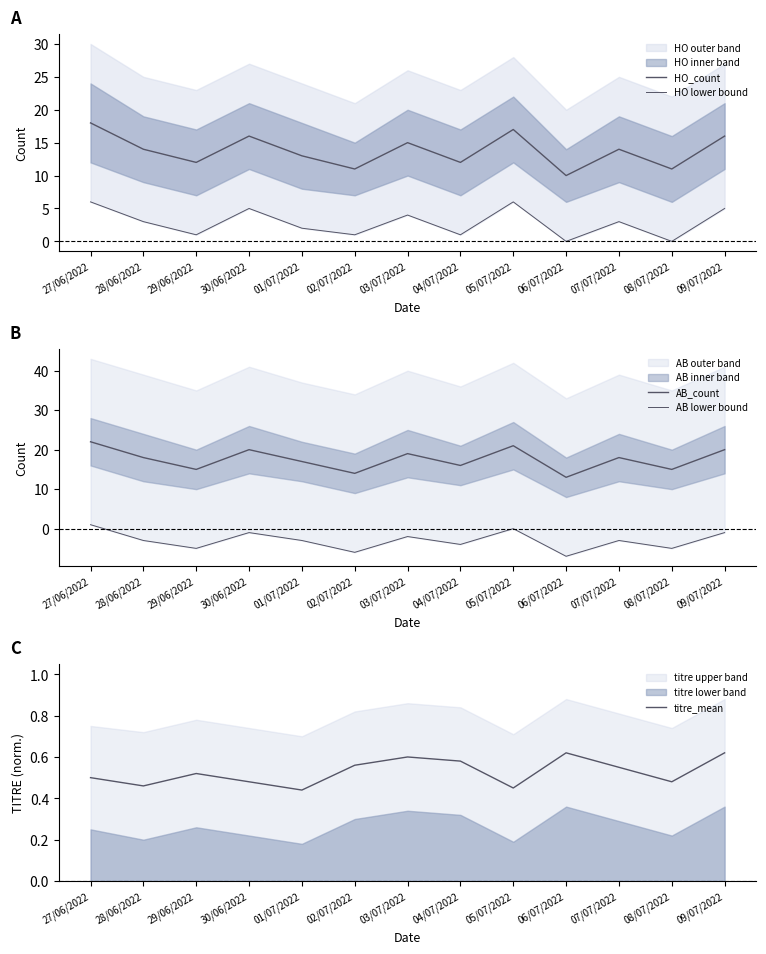

What is the average value of the HO_count series?

13.8